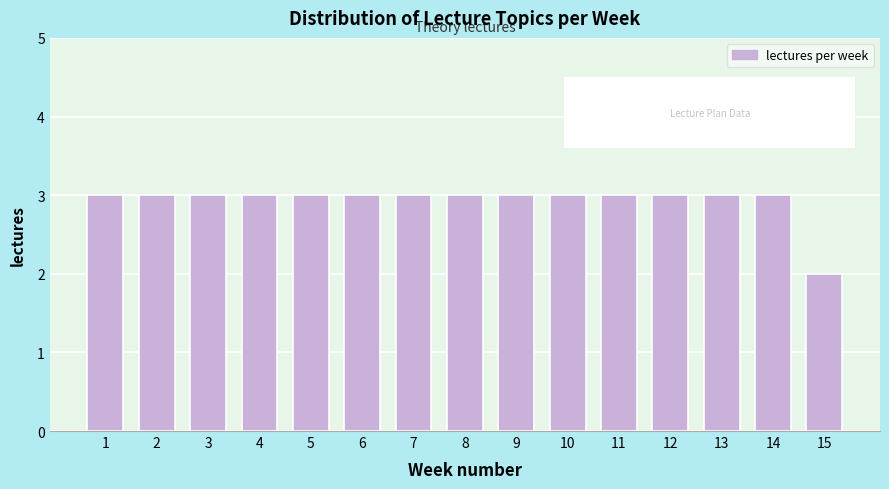

Reading left to right, extract all data points from this chart.

1=3	2=3	3=3	4=3	5=3	6=3	7=3	8=3	9=3	10=3	11=3	12=3	13=3	14=3	15=2